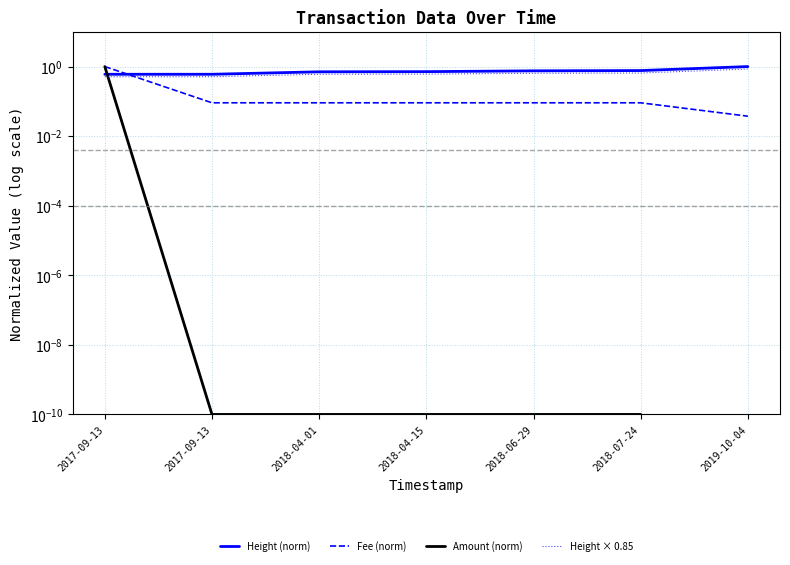

After their last crossing, which series has the higher values: Height (norm) or Amount (norm)?

Height (norm)